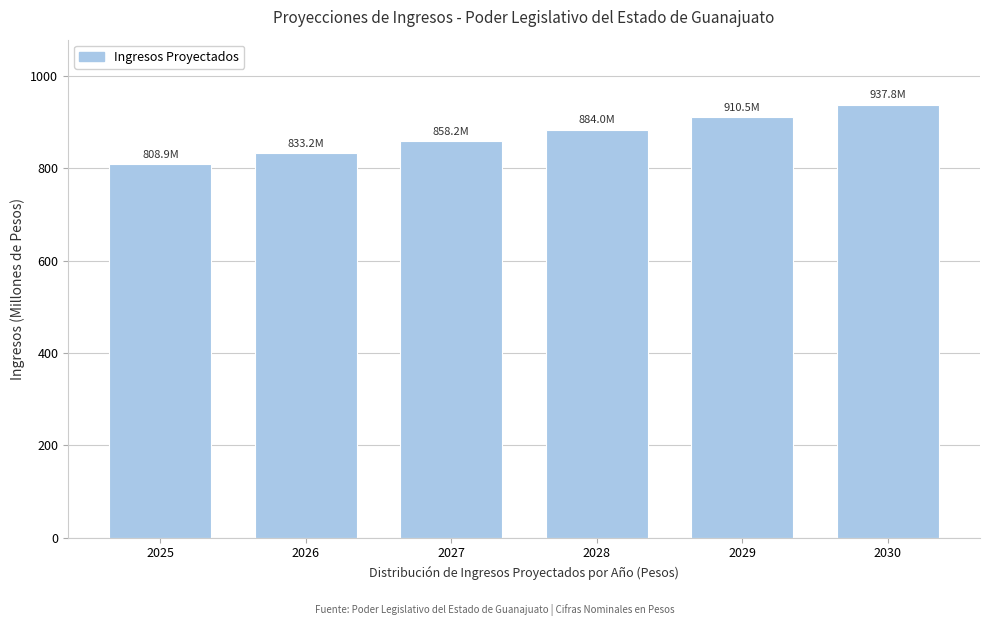

Reading right to left, list all the values displayed in this chart.

937.8	910.5	884.0	858.2	833.2	808.9